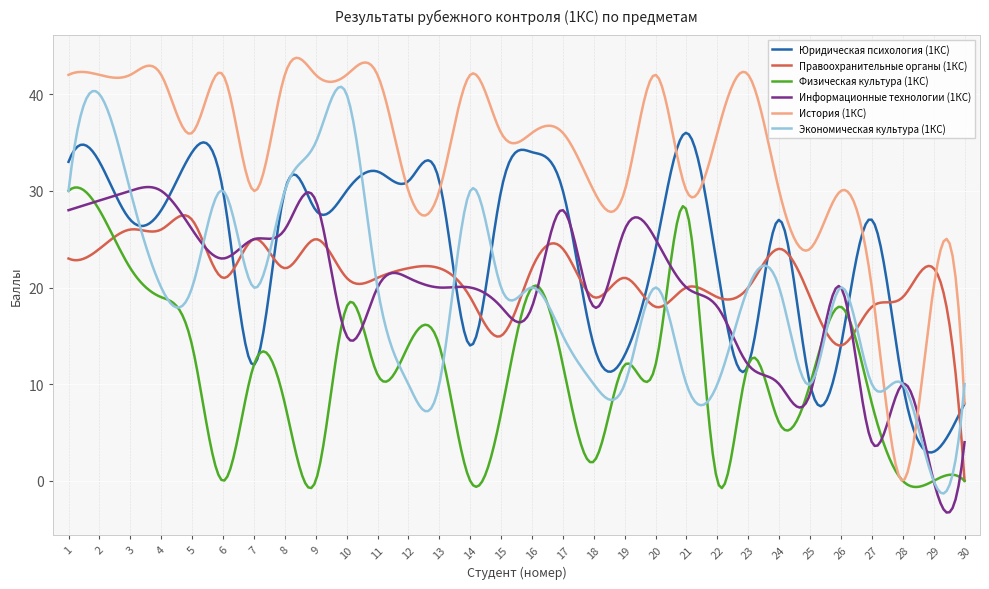

What is the maximum value shown in the chart?

43.8